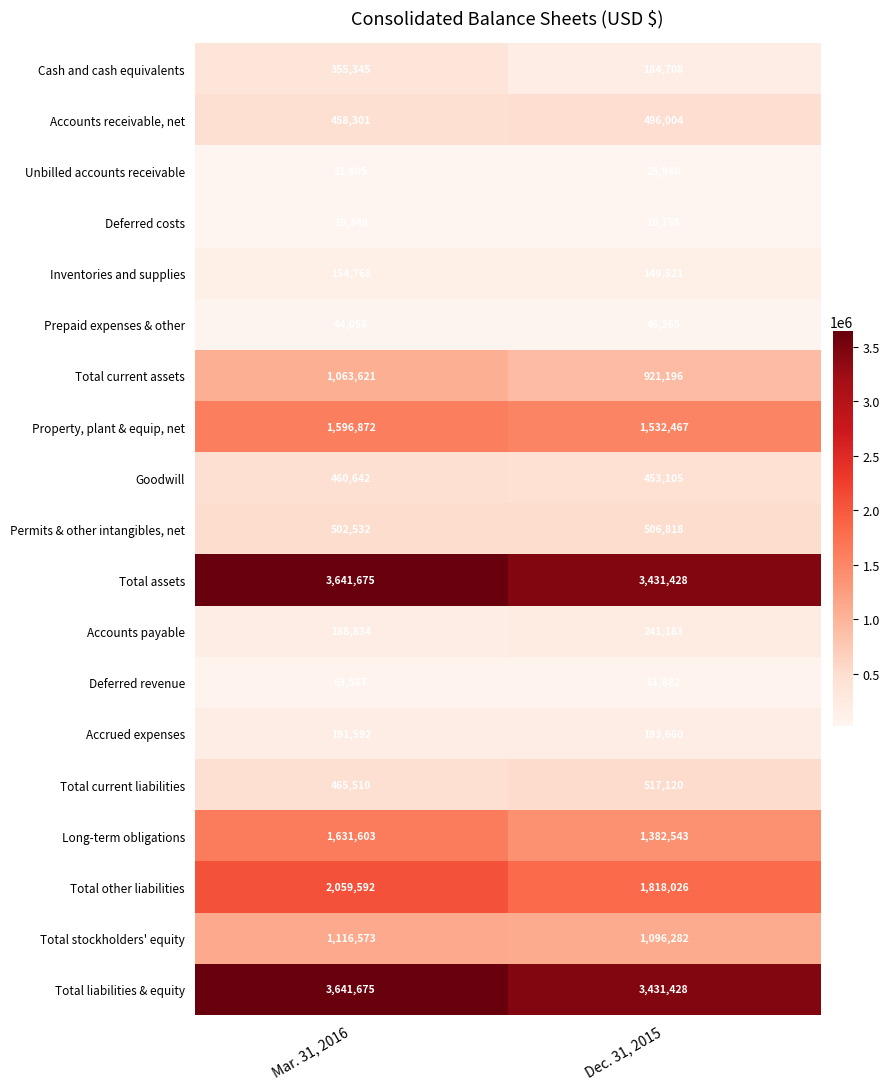

At which label is Unbilled accounts receivable closest to 28872?

Dec. 31, 2015